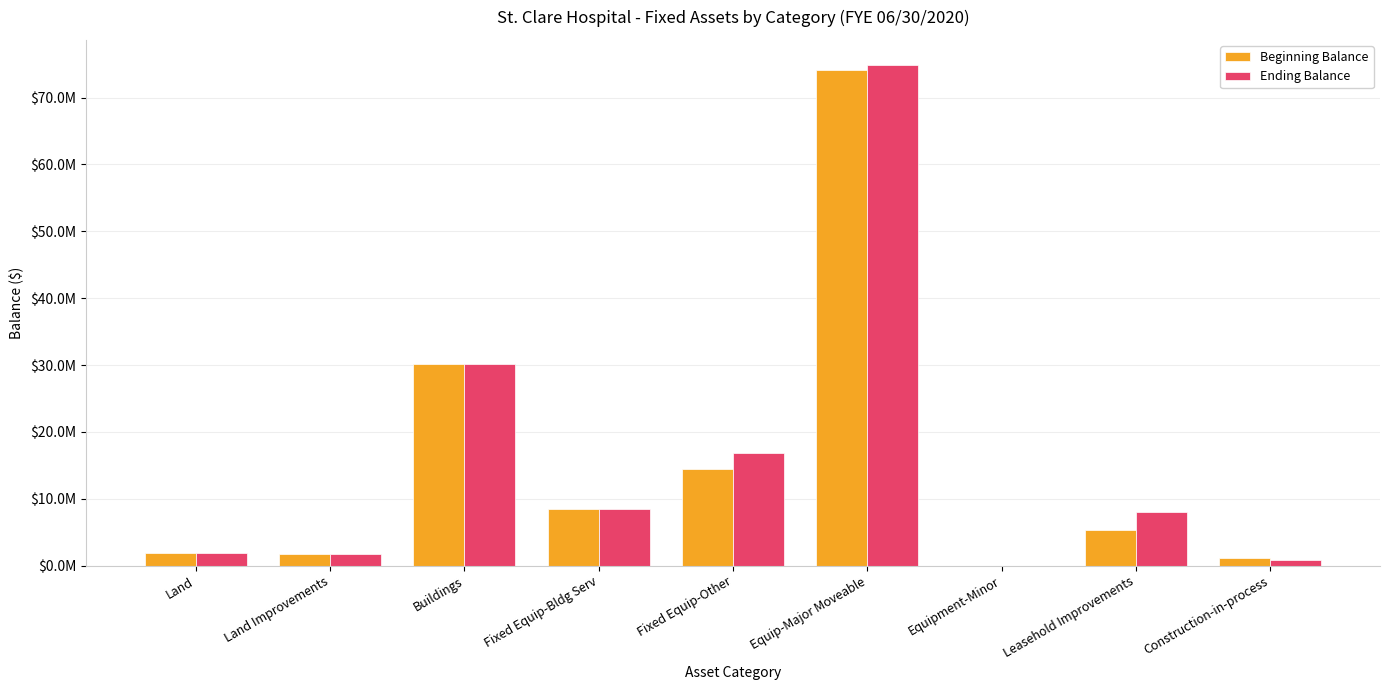

Reading left to right, transcribe all the data shown in this chart.

Beginning Balance: 1860280.7	1808999.2	30083486.4	8520348.9	14462873.5	74057553.1	0.0	5370243.9	1170653.1
Ending Balance: 1860280.7	1808999.2	30083486.4	8545717.5	16778837.2	74881202.2	0.0	8092489.7	788559.0